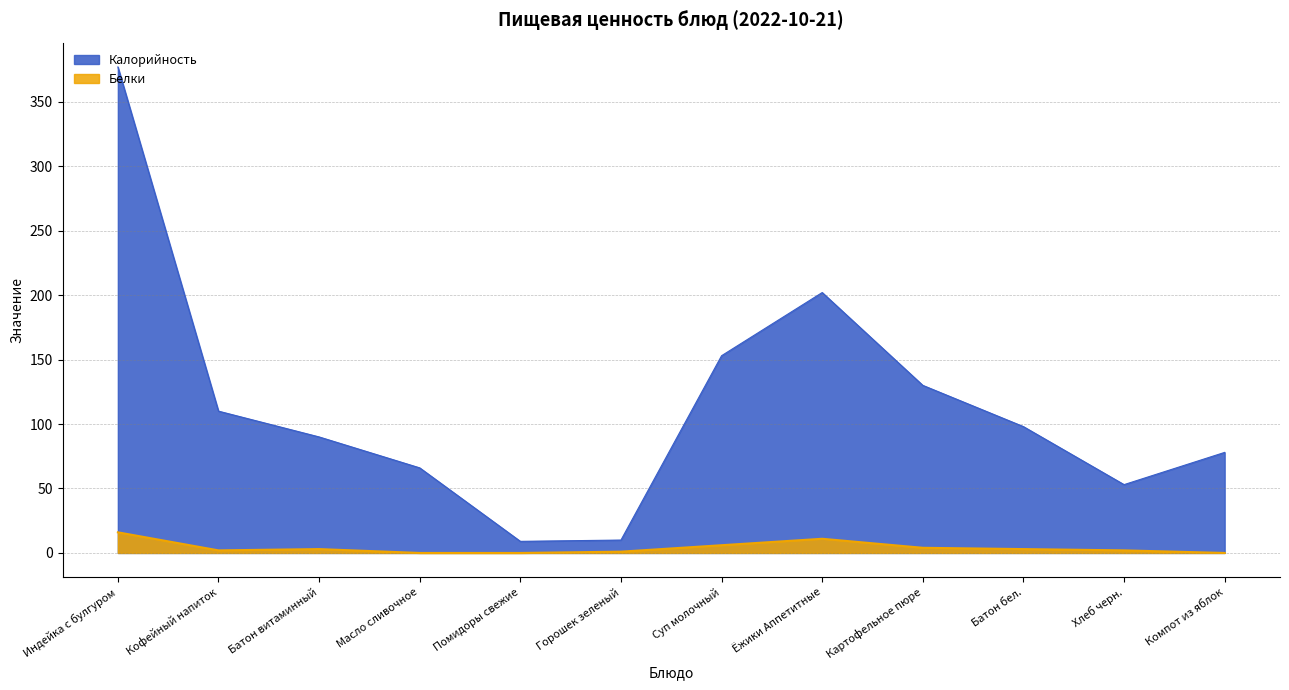

What is the difference between the maximum and minimum values in the Калорийность series?

368